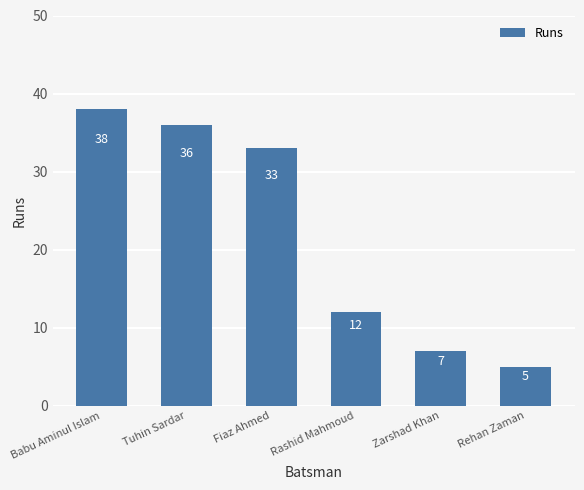

Count the number of categories in the chart.

6